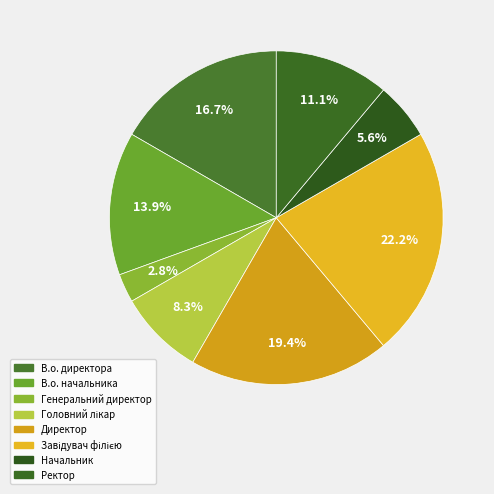

Does Генеральний директор represent more than half of the total?

No